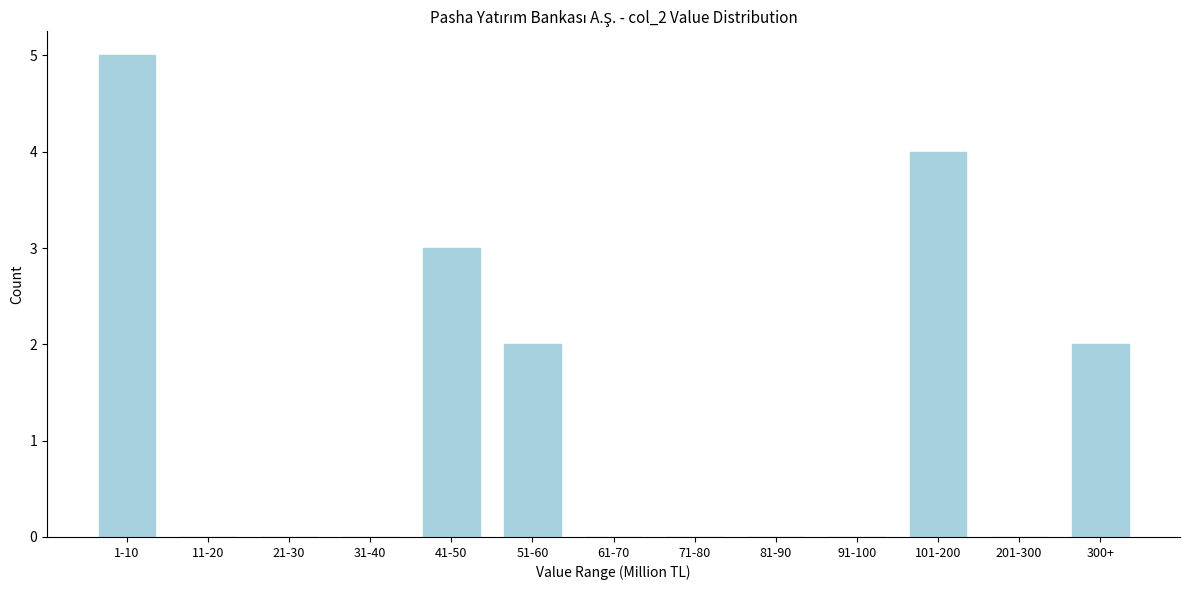

Reading right to left, what are all the values shown in this chart?

300+=2	201-300=0	101-200=4	91-100=0	81-90=0	71-80=0	61-70=0	51-60=2	41-50=3	31-40=0	21-30=0	11-20=0	1-10=5